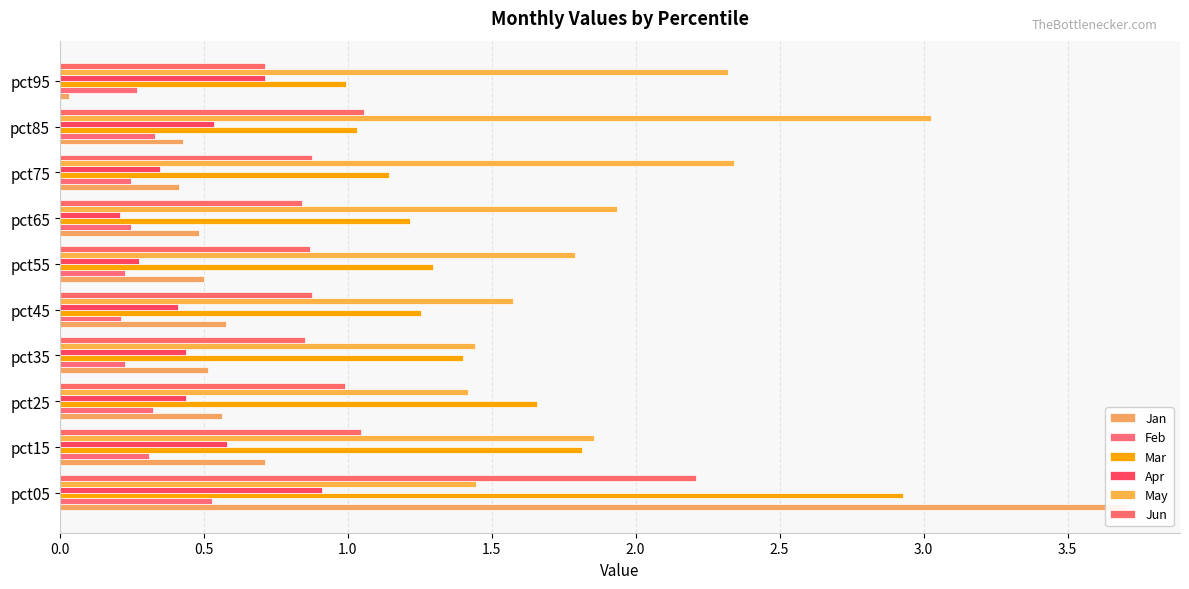

Reading right to left, what are all the values shown in this chart?

Jan: 0.0	0.4	0.4	0.5	0.5	0.6	0.5	0.6	0.7	3.7
Feb: 0.3	0.3	0.2	0.2	0.2	0.2	0.2	0.3	0.3	0.5
Mar: 1.0	1.0	1.1	1.2	1.3	1.3	1.4	1.7	1.8	2.9
Apr: 0.7	0.5	0.3	0.2	0.3	0.4	0.4	0.4	0.6	0.9
May: 2.3	3.0	2.3	1.9	1.8	1.6	1.4	1.4	1.9	1.4
Jun: 0.7	1.1	0.9	0.8	0.9	0.9	0.9	1.0	1.0	2.2